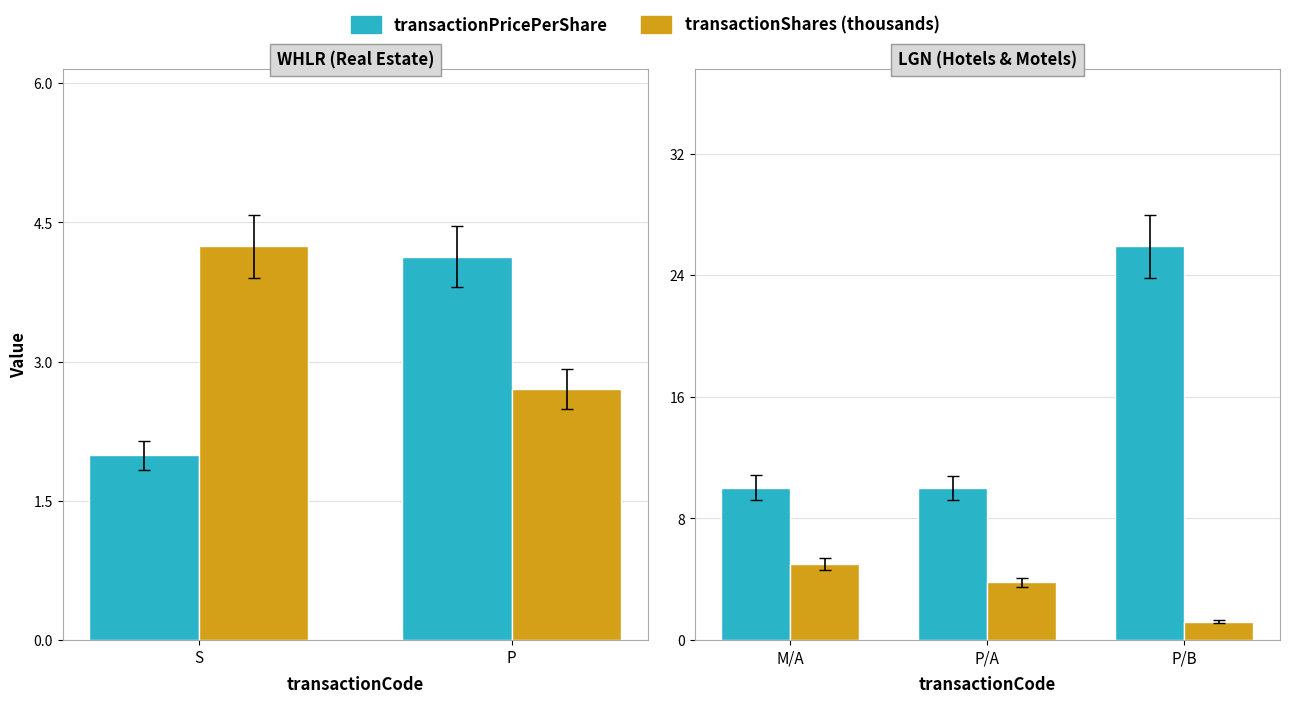

What position from the left is P/B?

3